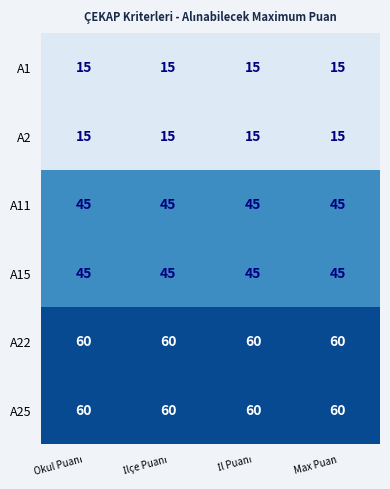

What value does the A1 series have at Max Puan?

15